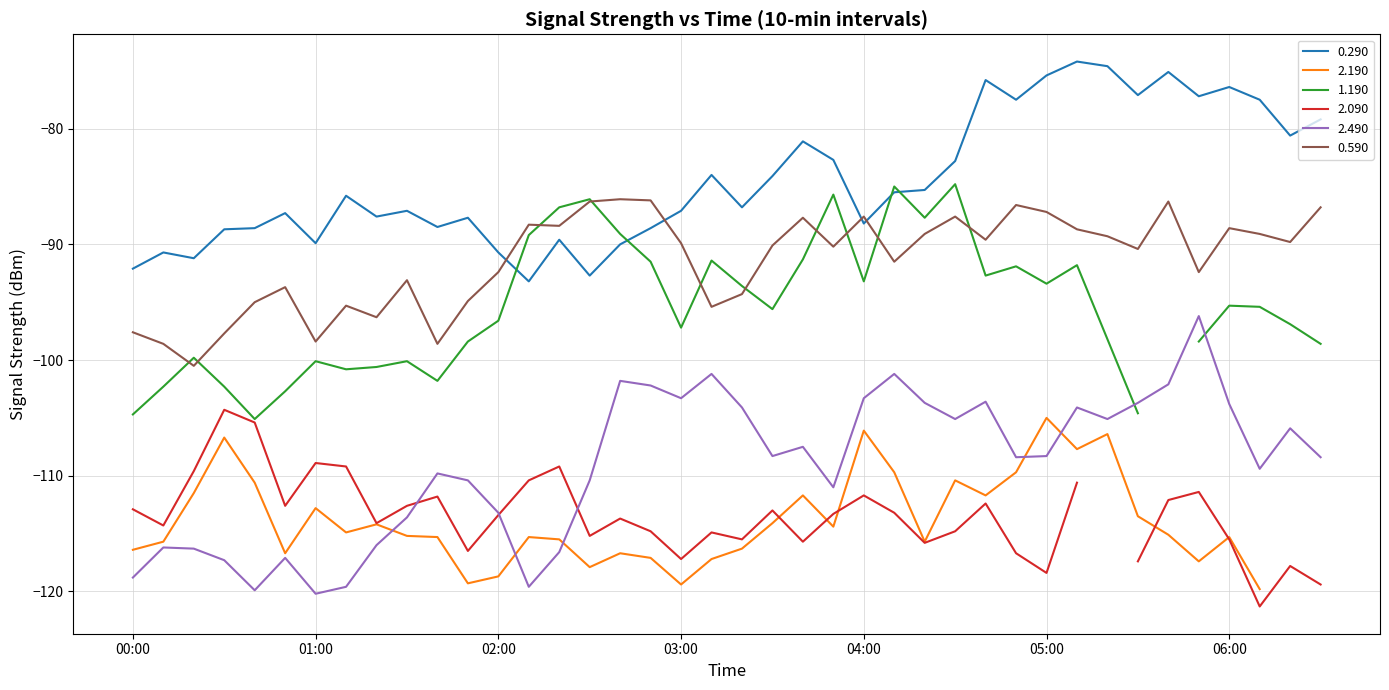

True or false: 0.290 and 0.590 cross at least once.

True